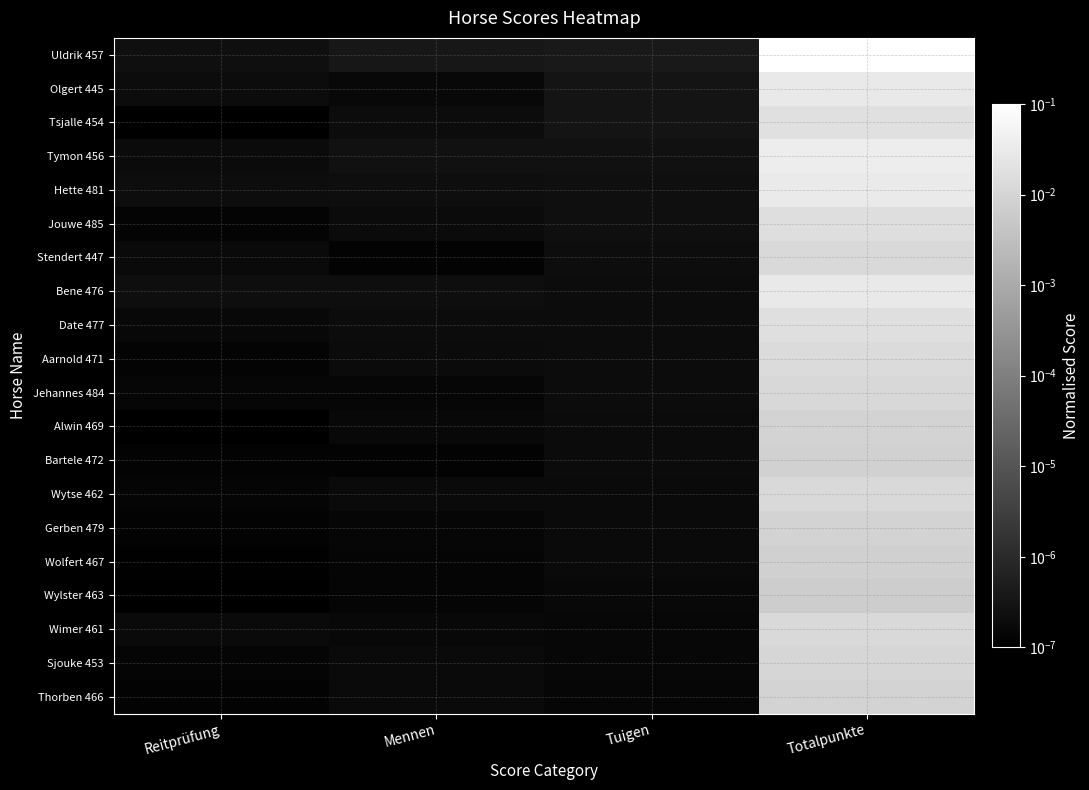

Which label corresponds to the largest value in the chart?

Totalpunkte